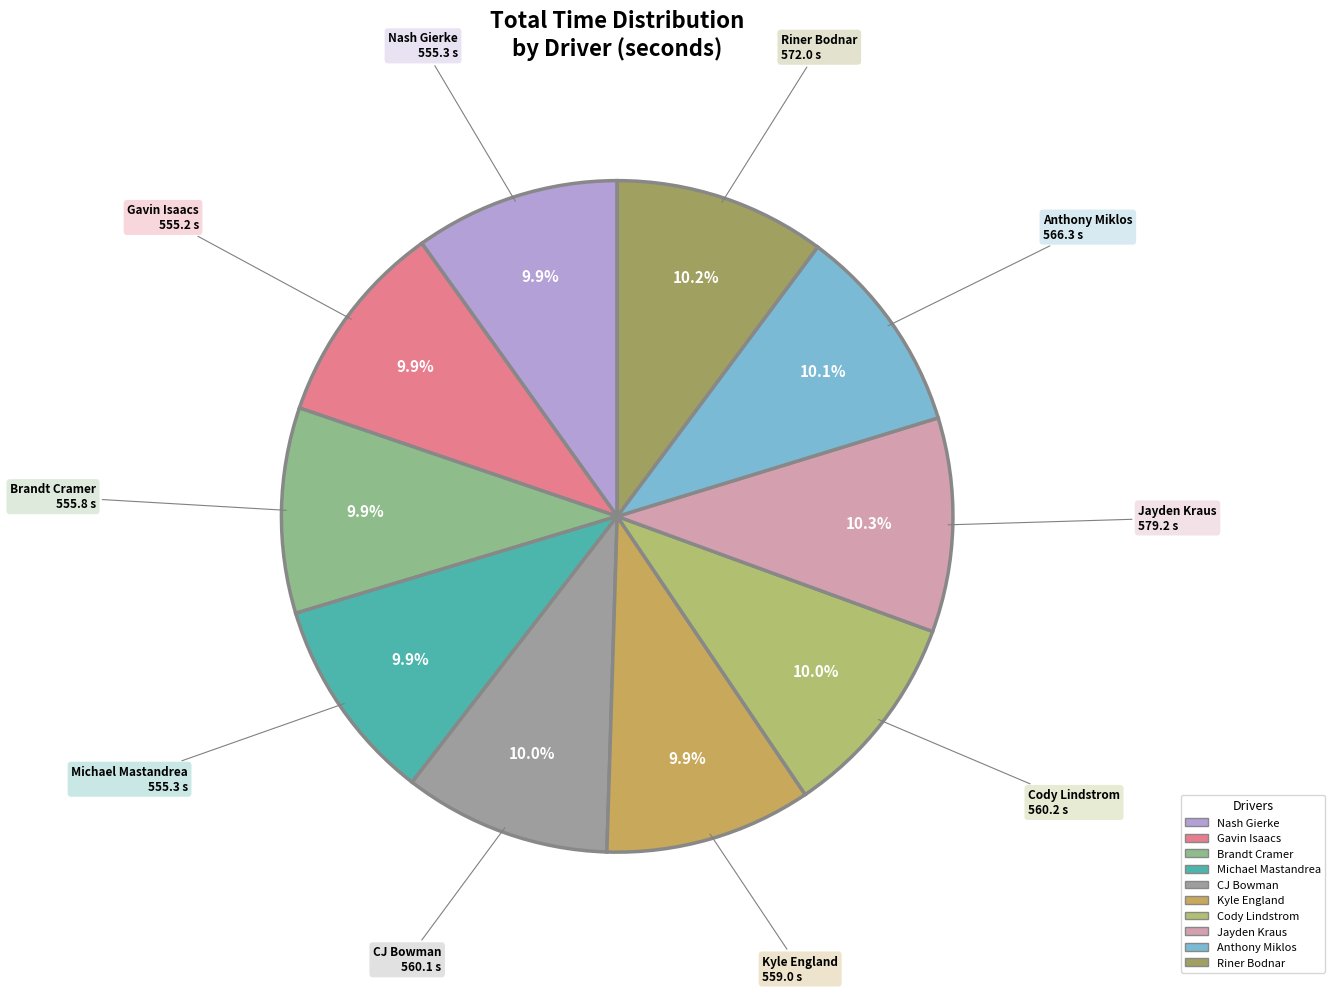

Does Nash Gierke account for over 50% of the chart?

No